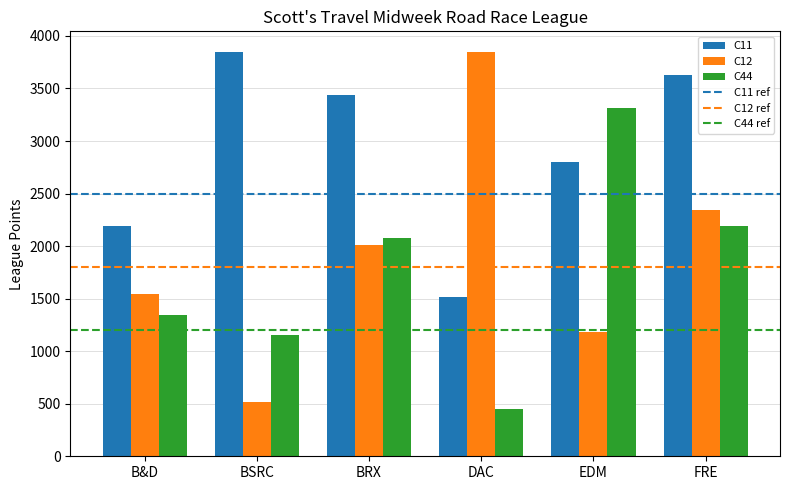

What is the label of the 3rd bar from the right?

DAC